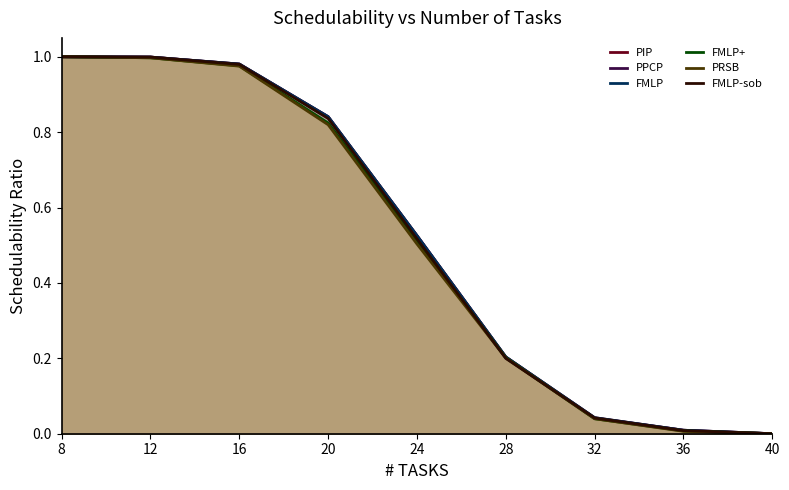

The FMLP series shows 0.5 at 12. True or false?

False